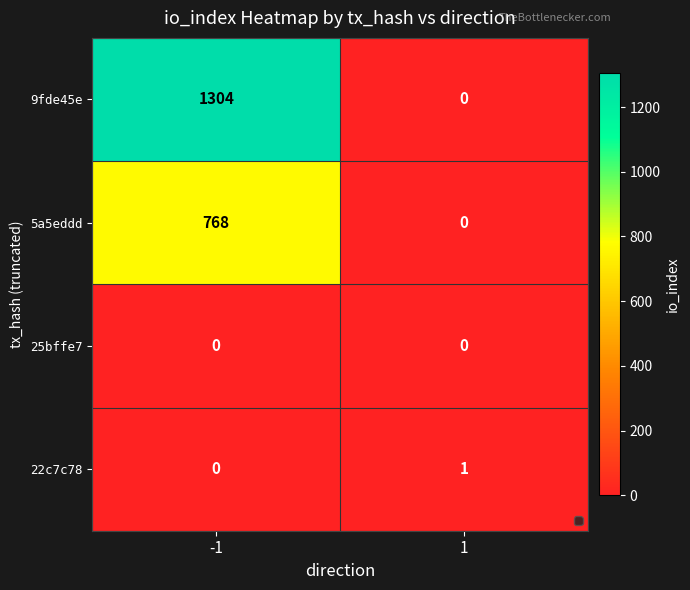

Which series has the largest range (max minus min)?

9fde45e